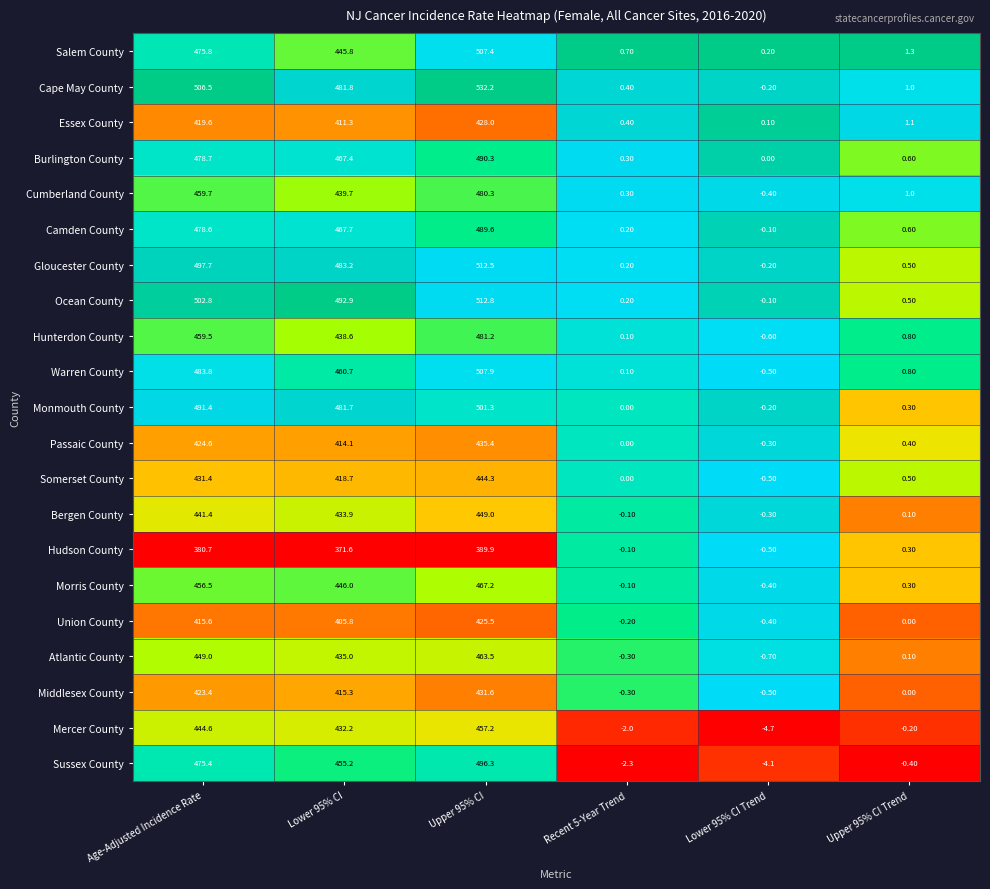

Which series has the widest spread of values?

Cape May County